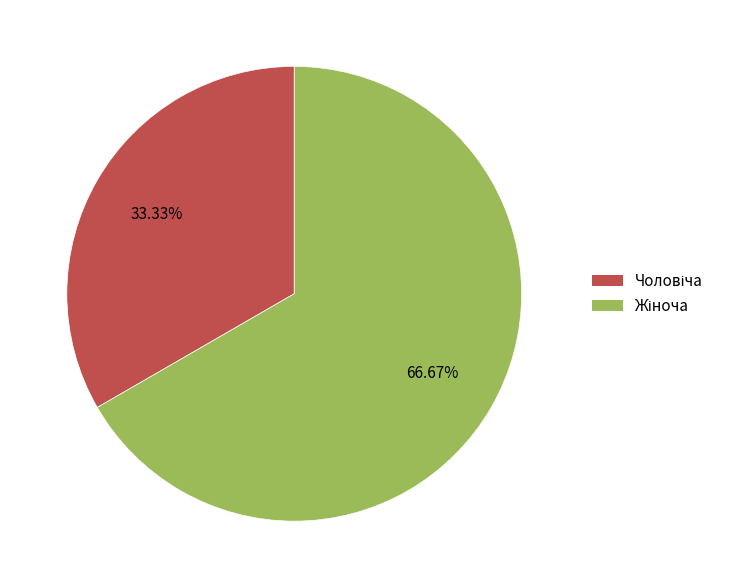

Is there a majority slice in this chart?

Yes